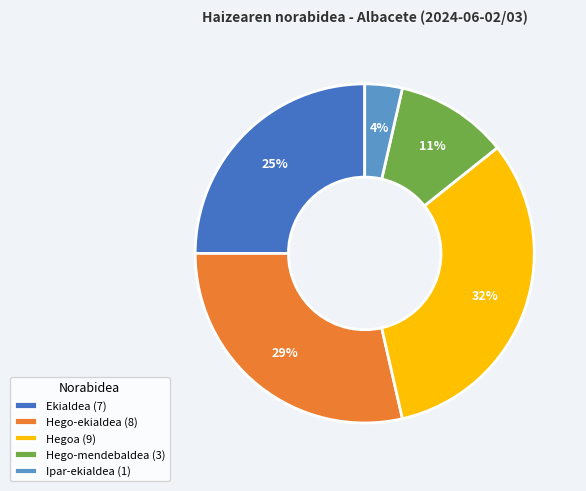

Count the number of slices in the pie.

5